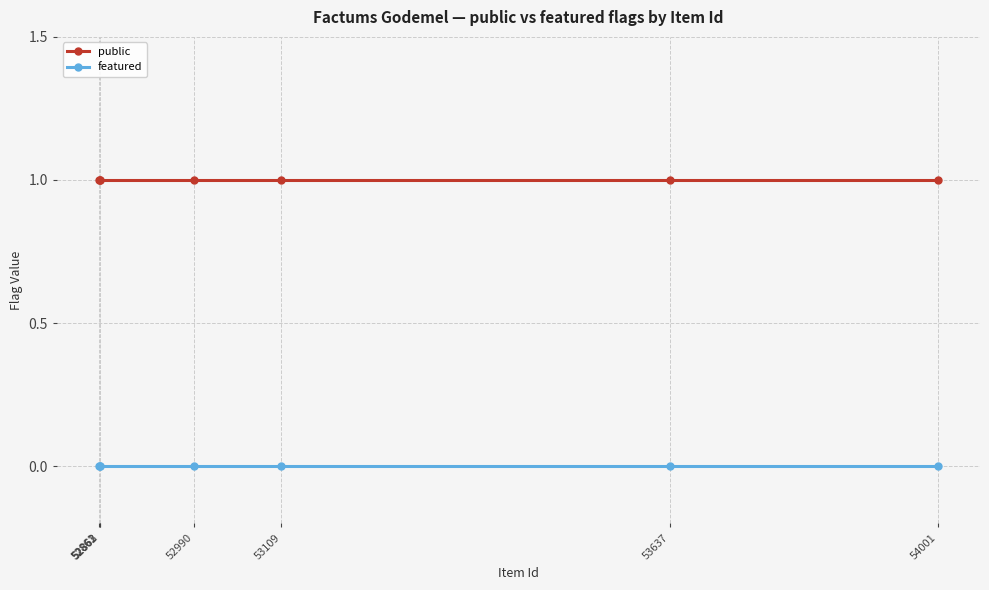

At how many categories does at least one series exceed 0?

7